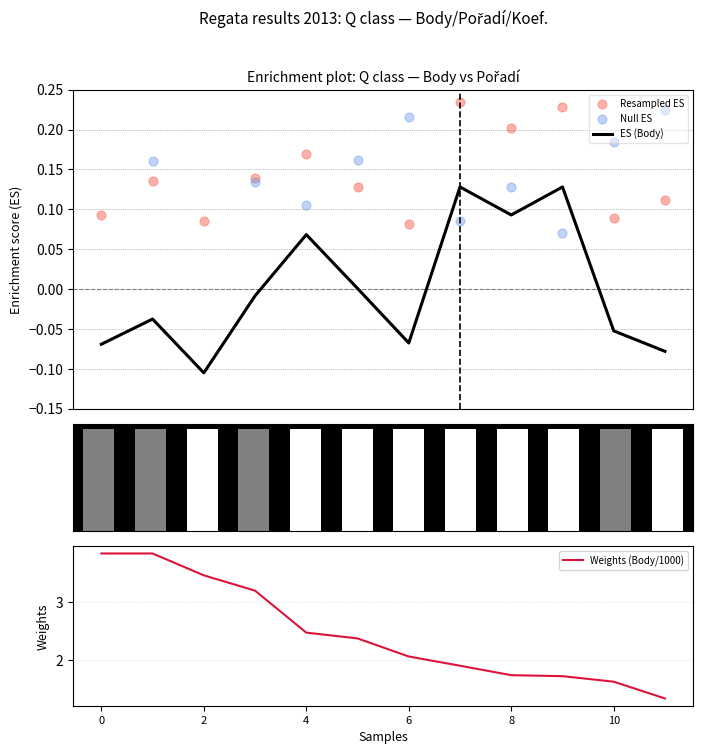

Which series has the largest Y range (max minus min)?

Weights (Body/1000)